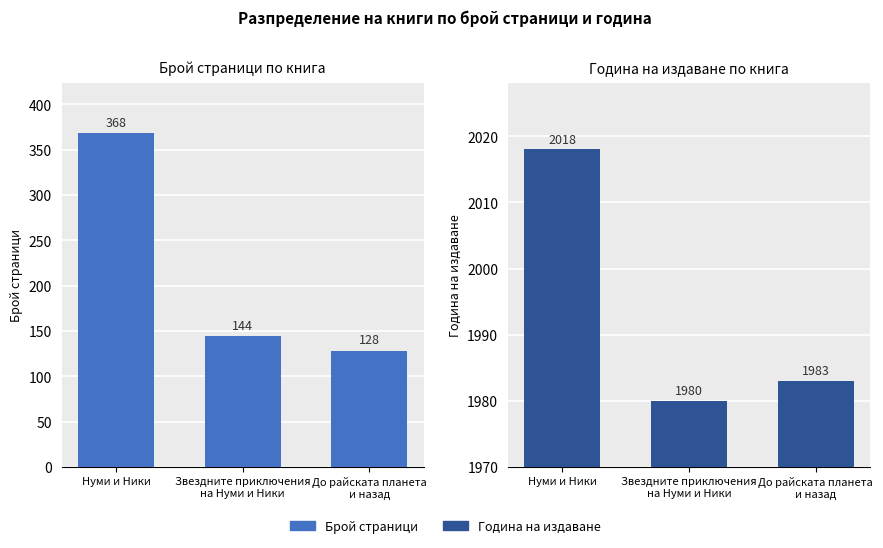

Between Нуми и Ники and Звездните приключения
на Нуми и Ники, which is larger?

Нуми и Ники